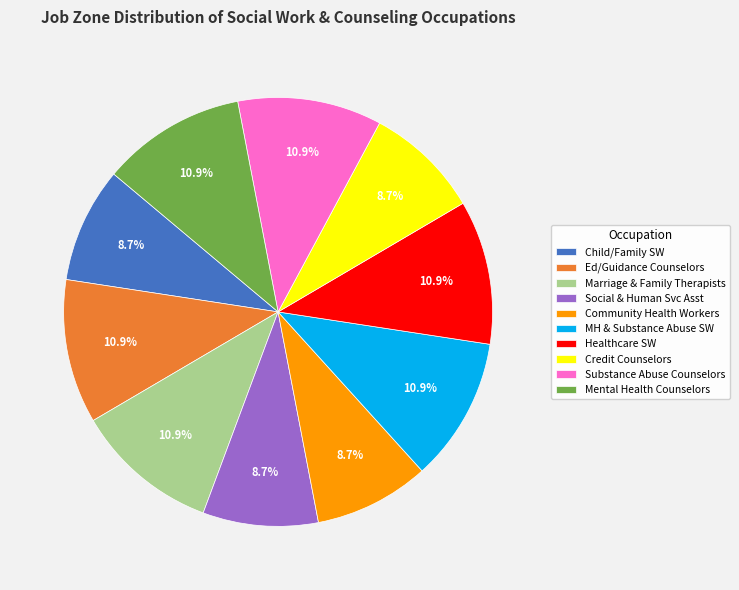

Is Mental Health Counselors the majority of the pie?

No